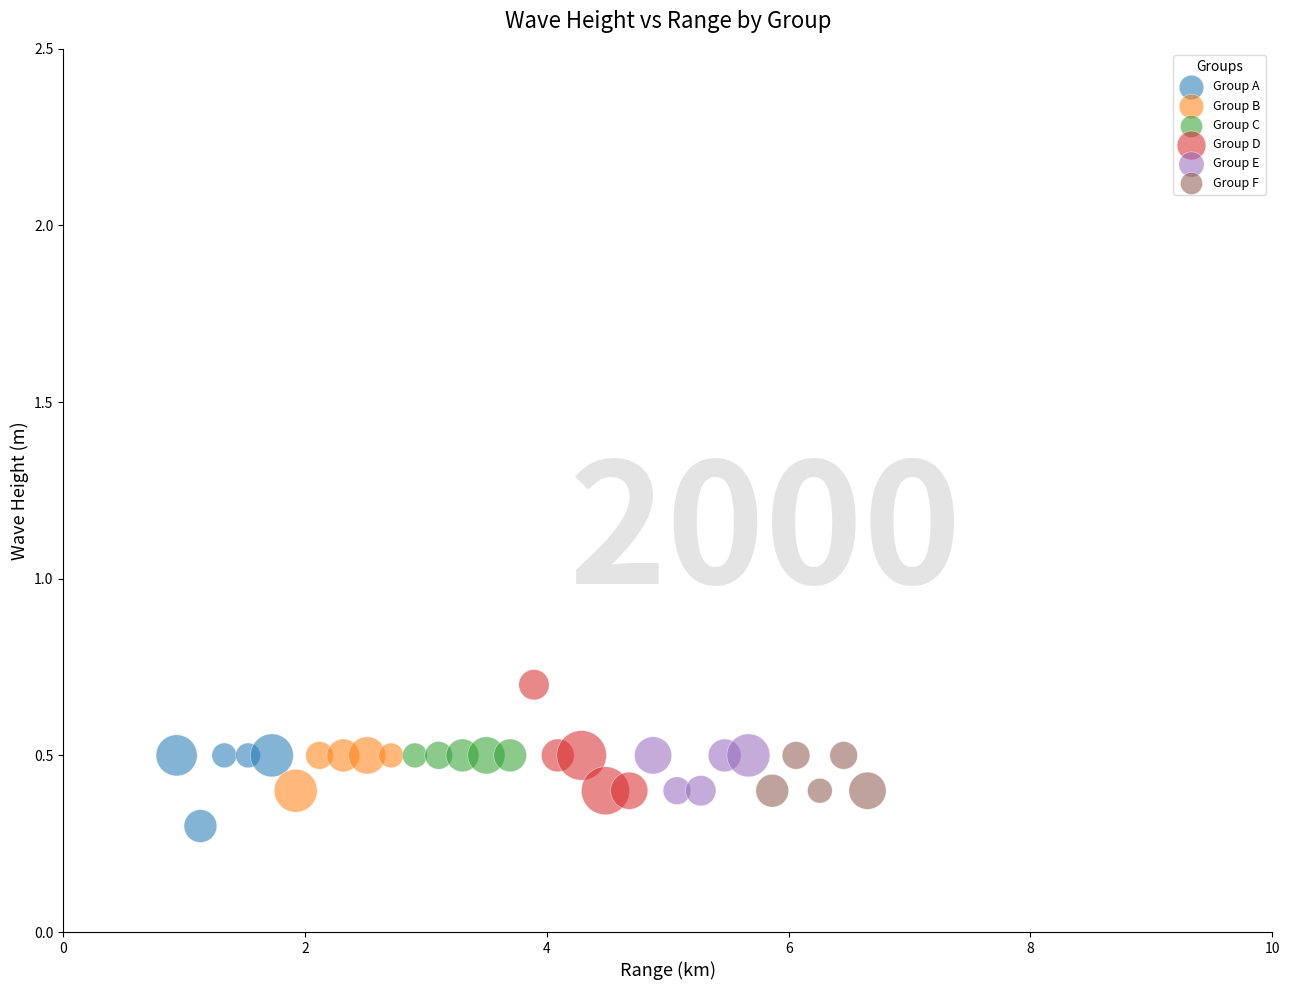

Which series contains the highest Y value?

Group D